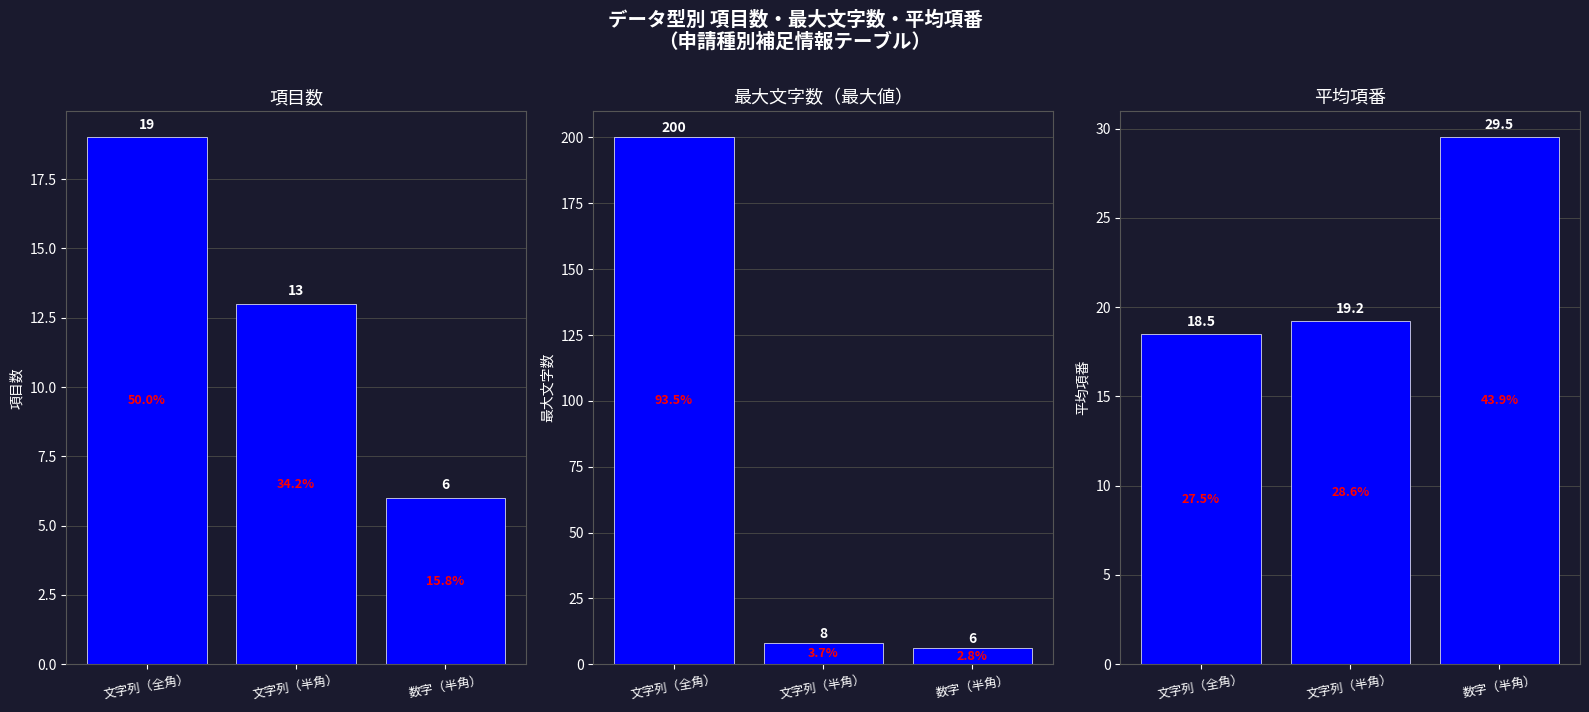

Is it true that 最大文字数(最大値) equals 6.0 at 数字（半角）?

True